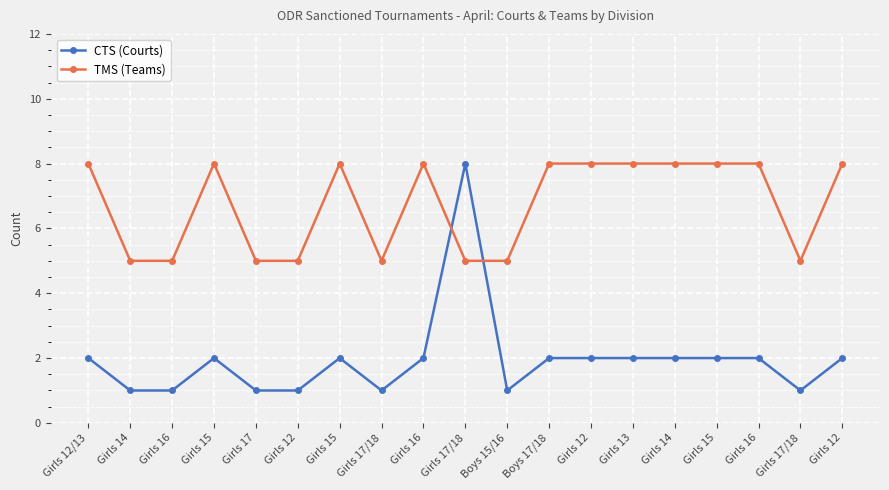

What is the average value of the CTS (Courts) series?

2